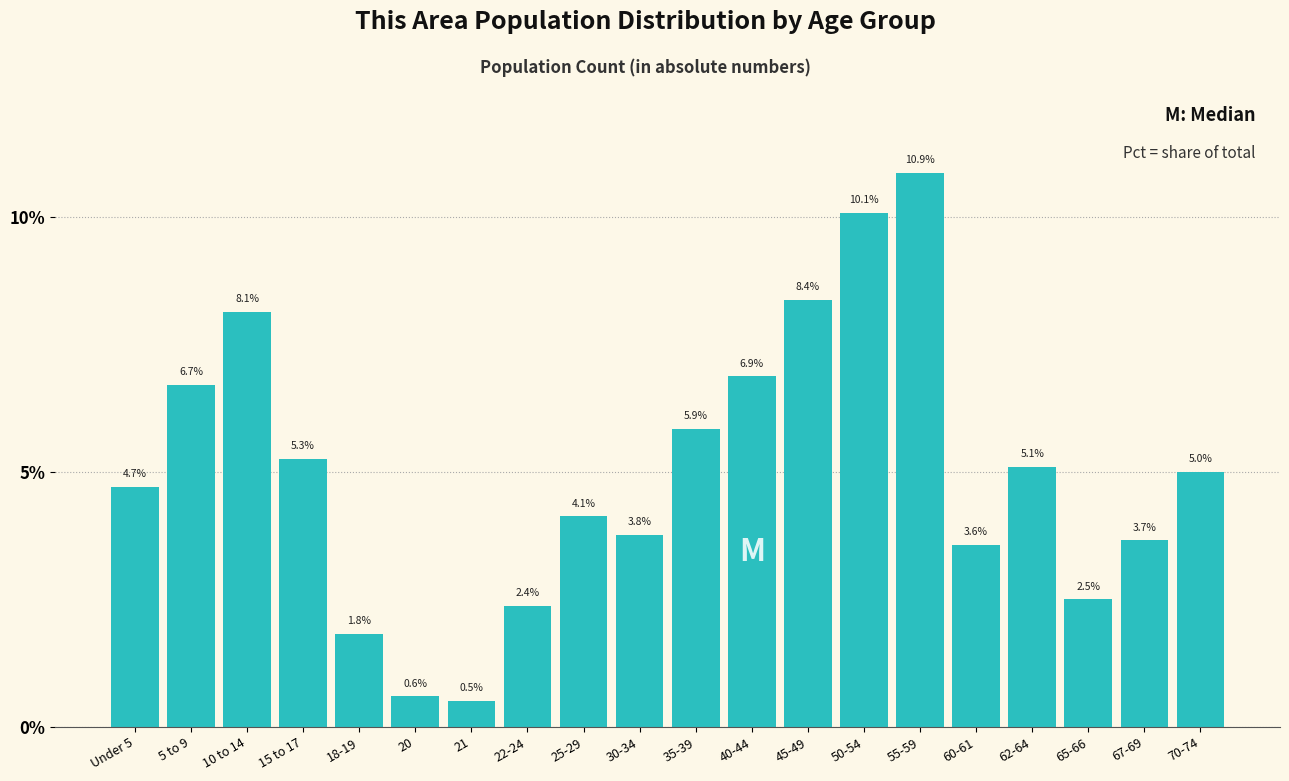

Reading left to right, what are all the values shown in this chart?

4.7	6.7	8.1	5.3	1.8	0.6	0.5	2.4	4.1	3.8	5.9	6.9	8.4	10.1	10.9	3.6	5.1	2.5	3.7	5.0